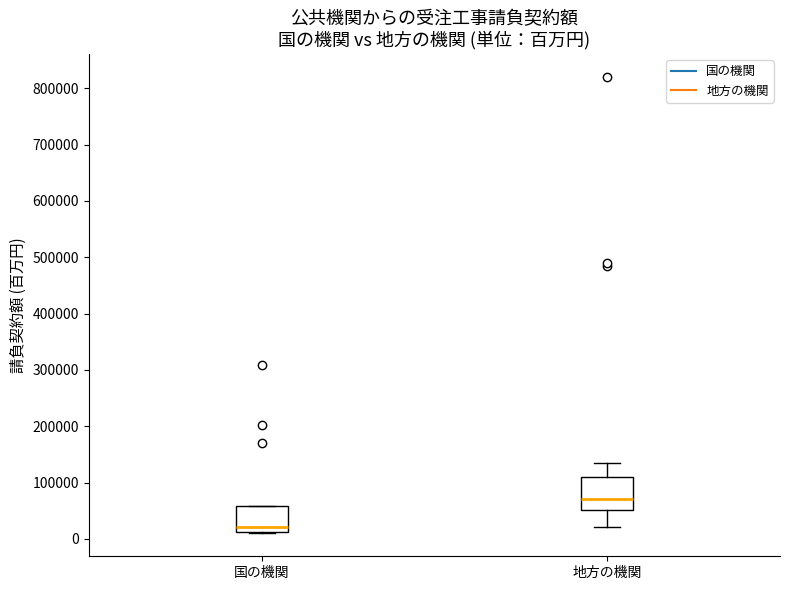

Comparing the boxes themselves (not the whiskers), which one is the tallest?

地方の機関